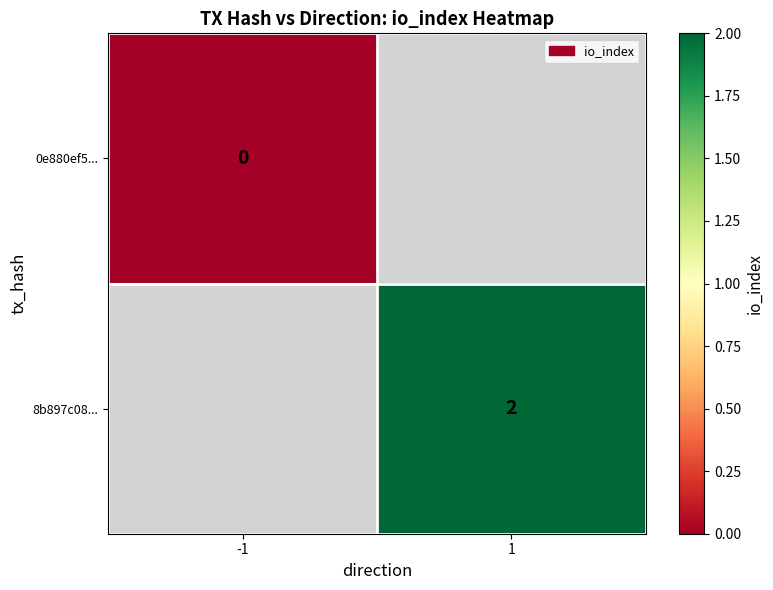

Count the number of data series in this chart.

2